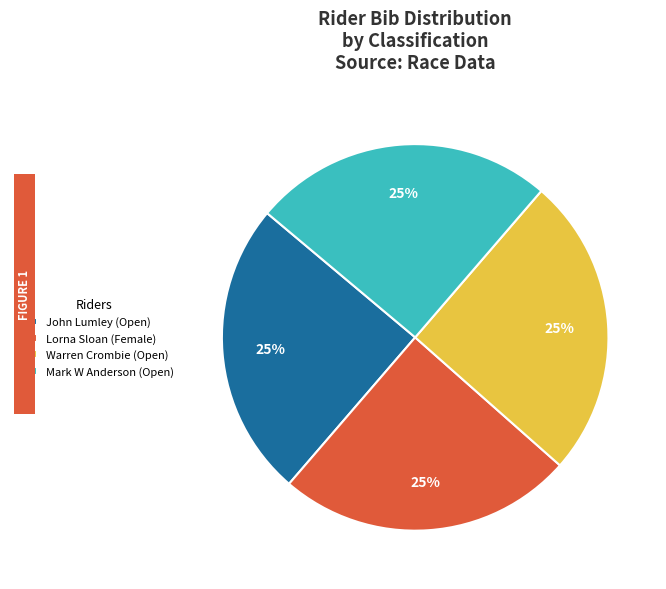

To the nearest percent, what is the combined percentage of Mark W Anderson (Open) and Lorna Sloan (Female)?

50%